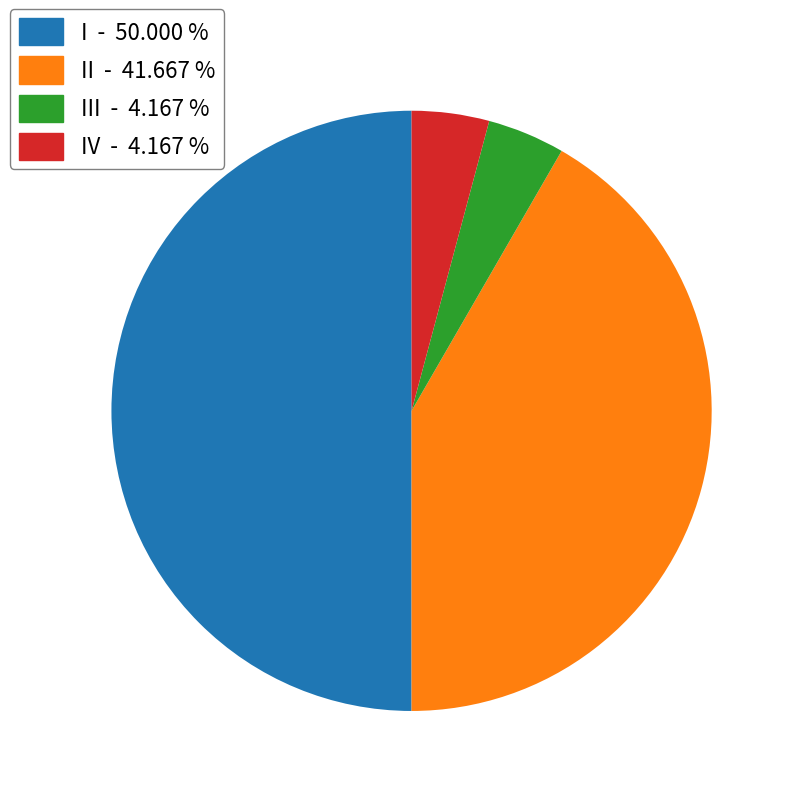

What is the largest slice in the pie chart?

I